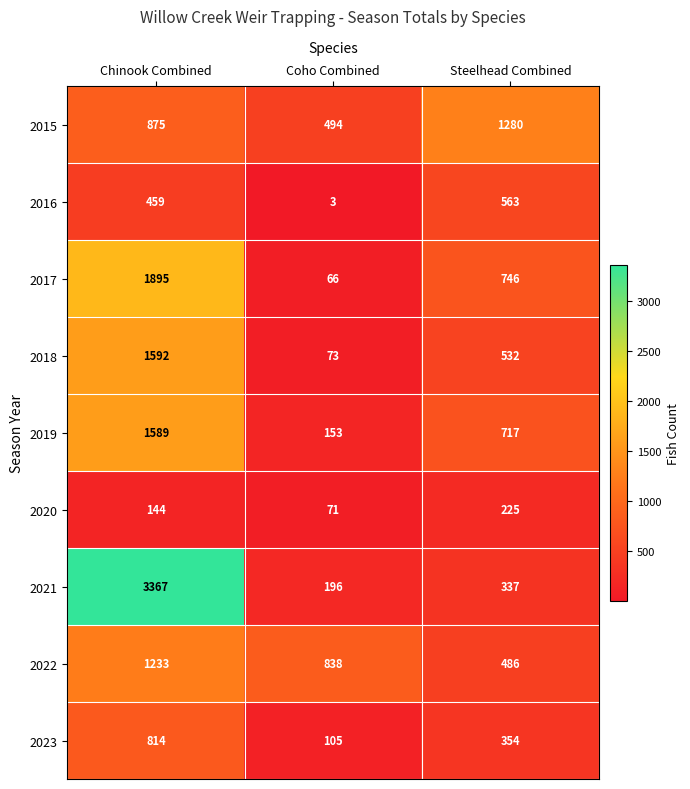

What is the average value of the 2018 series?

732